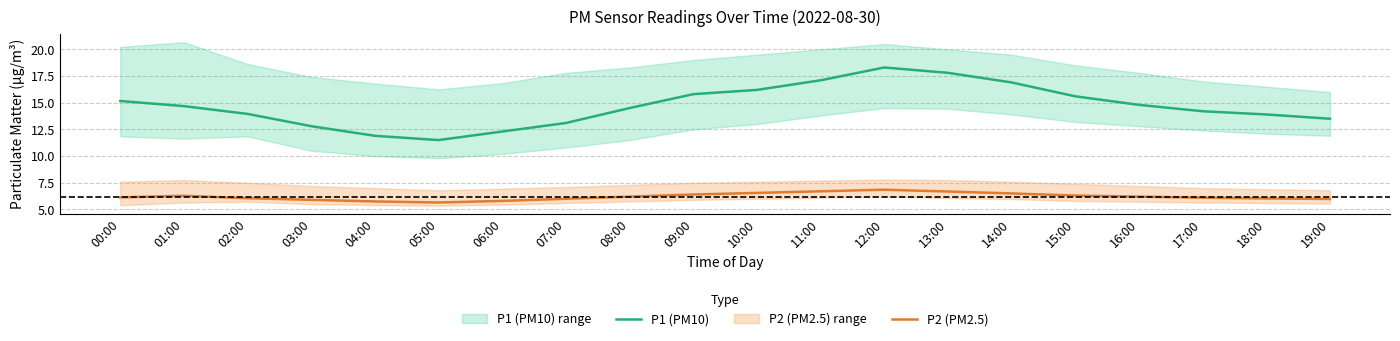

True or false: P2 (PM2.5) and P1 (PM10) cross at least once.

False